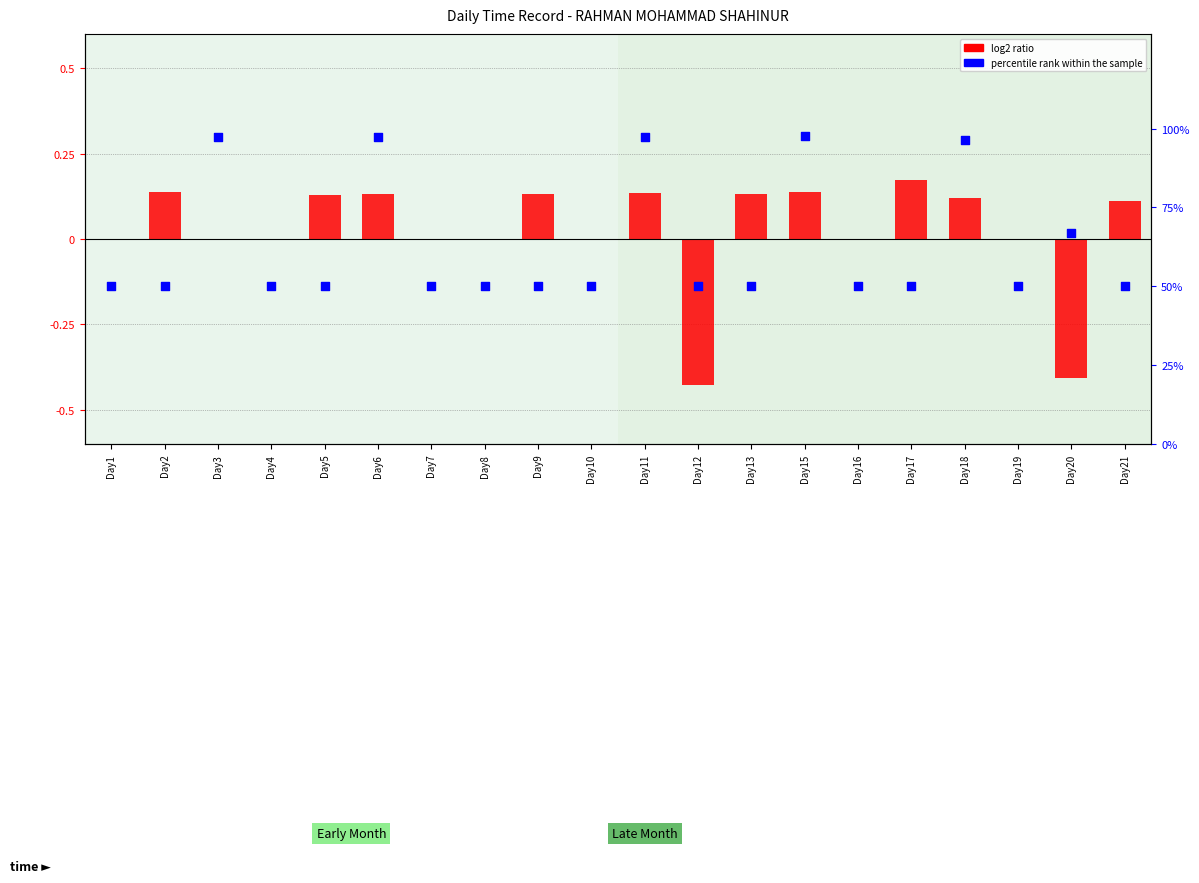

Which series reaches the minimum Y coordinate?

log2 ratio